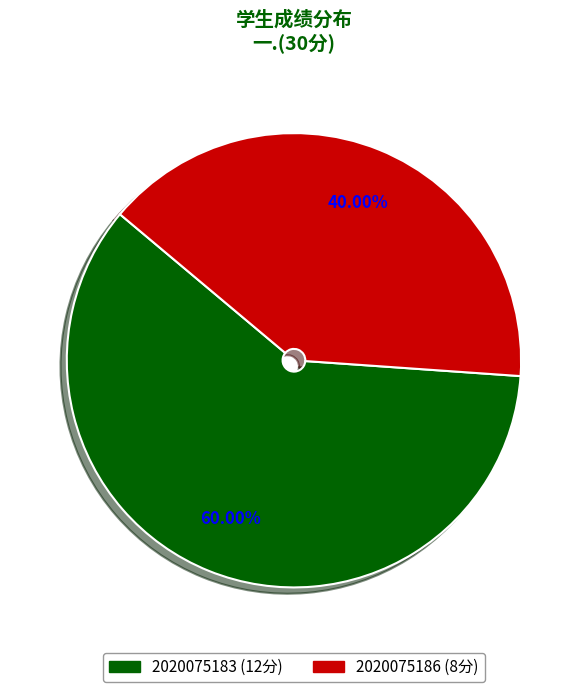

Which slice is the smallest?

2020075186